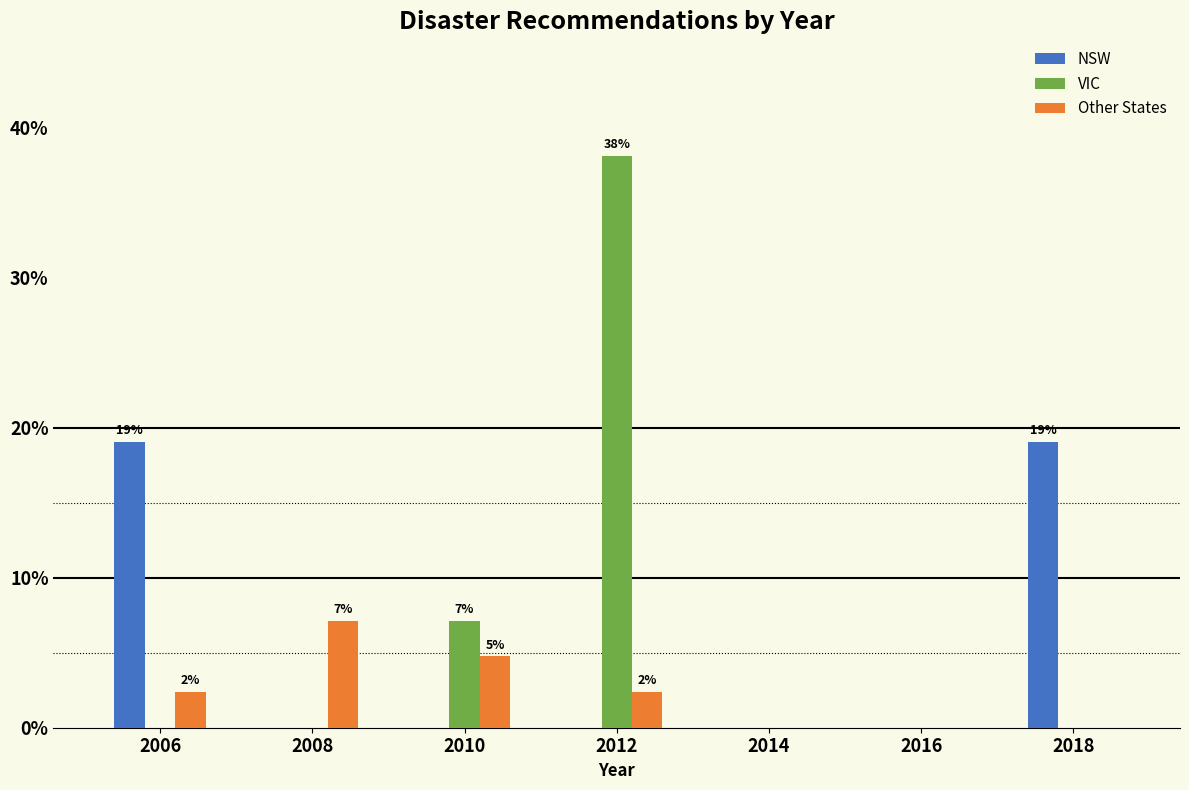

Reading right to left, extract all data points from this chart.

NSW: 2018=19.0	2016=0.0	2014=0.0	2012=0.0	2010=0.0	2008=0.0	2006=19.0
VIC: 2018=0.0	2016=0.0	2014=0.0	2012=38.1	2010=7.1	2008=0.0	2006=0.0
Other States: 2018=0.0	2016=0.0	2014=0.0	2012=2.4	2010=4.8	2008=7.1	2006=2.4